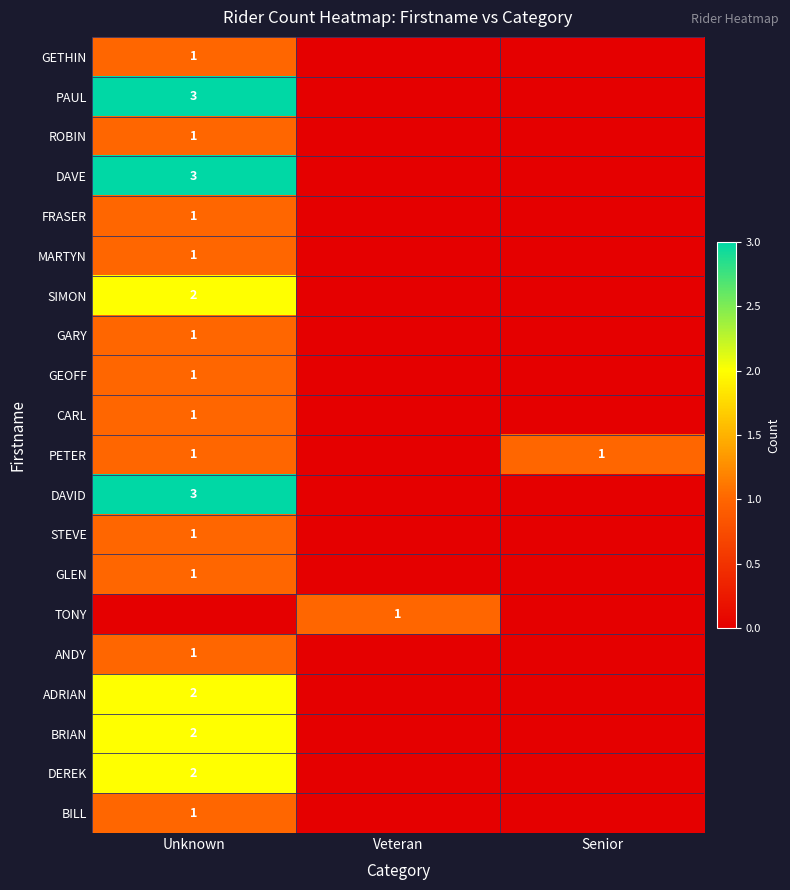

Is the value of MARTYN at Unknown greater than the value of DAVE at Unknown?

No